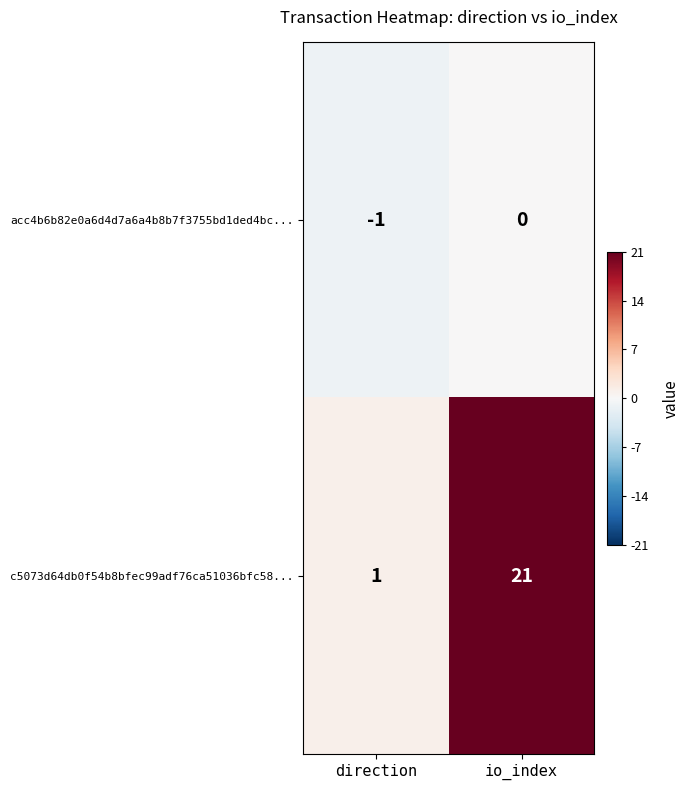

The c5073d64db0f54b8bfec99adf76ca51036bfc58... series shows 10 at io_index. True or false?

False